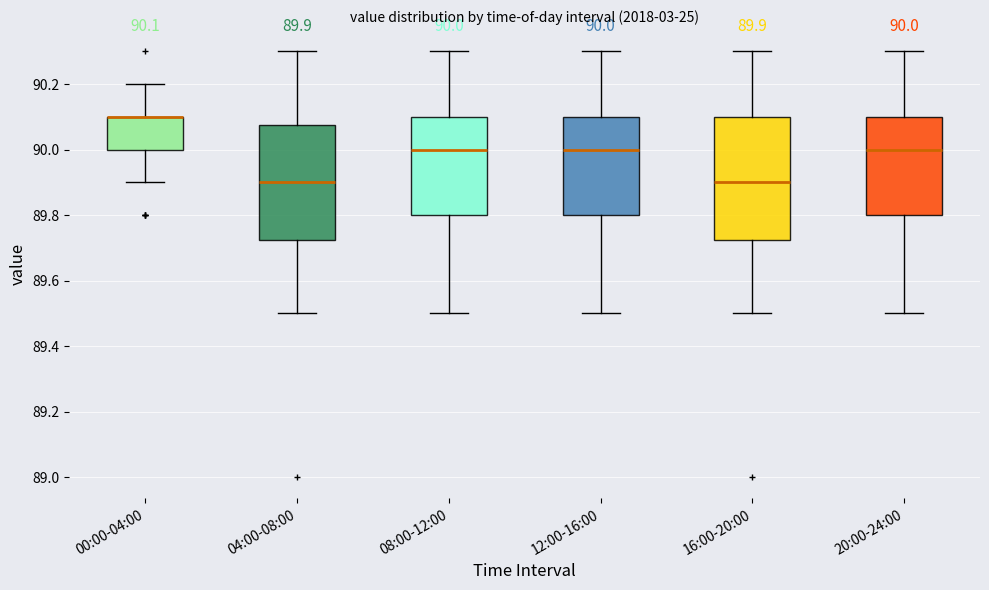

Which box is the tallest, from its lower edge to its upper edge?

16:00-20:00